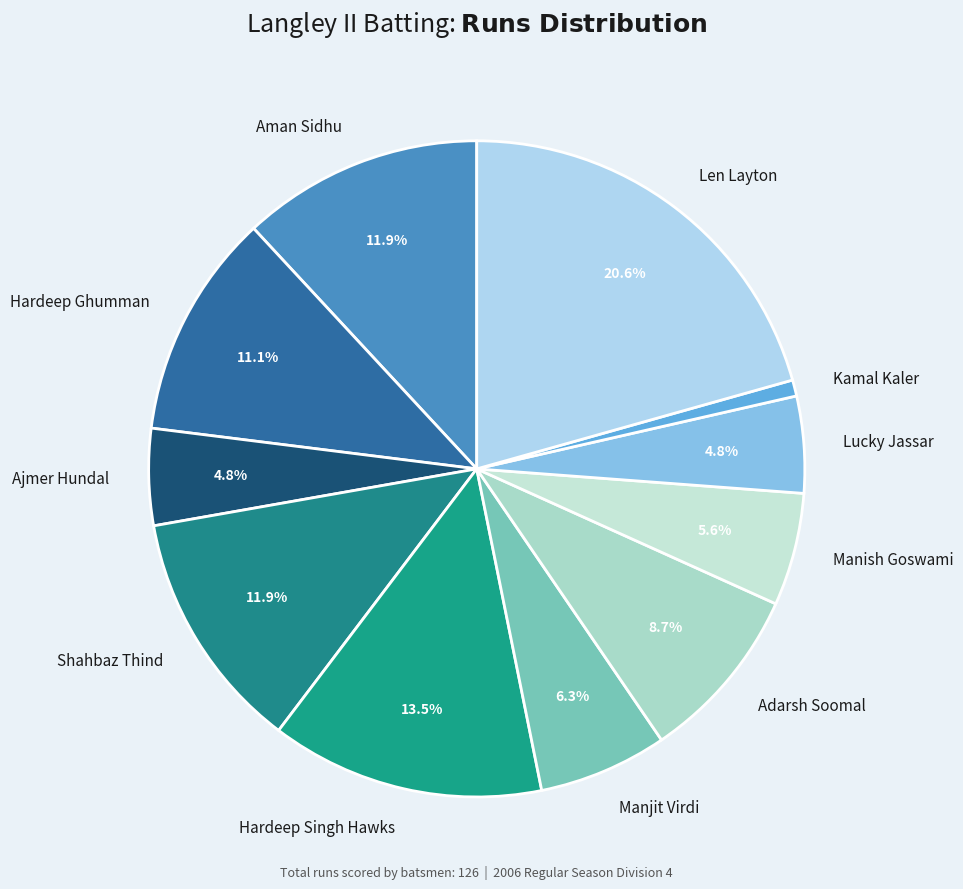

Count the number of slices in the pie.

11